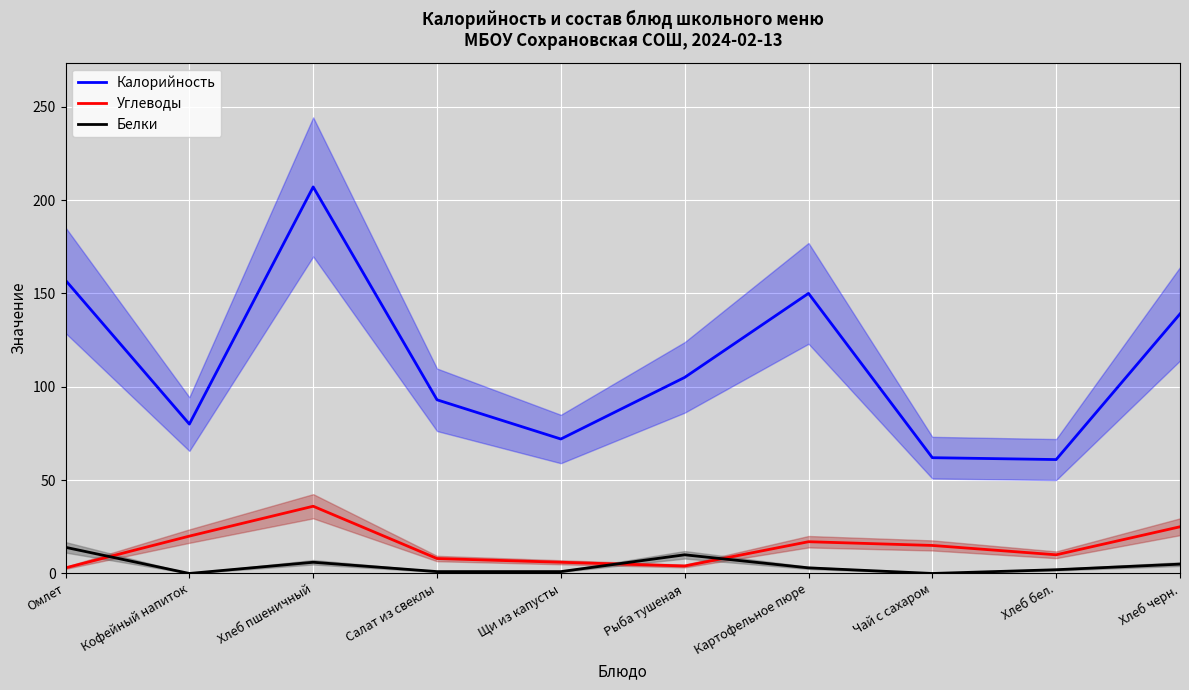

At which label does Калорийность first exceed 105?

Омлет